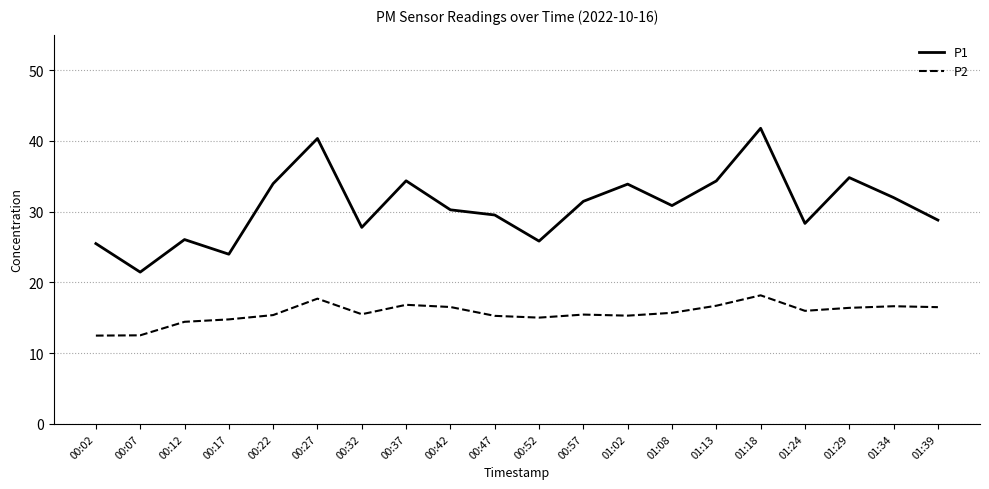

The value of P1 at 01:34 is 48.1. True or false?

False